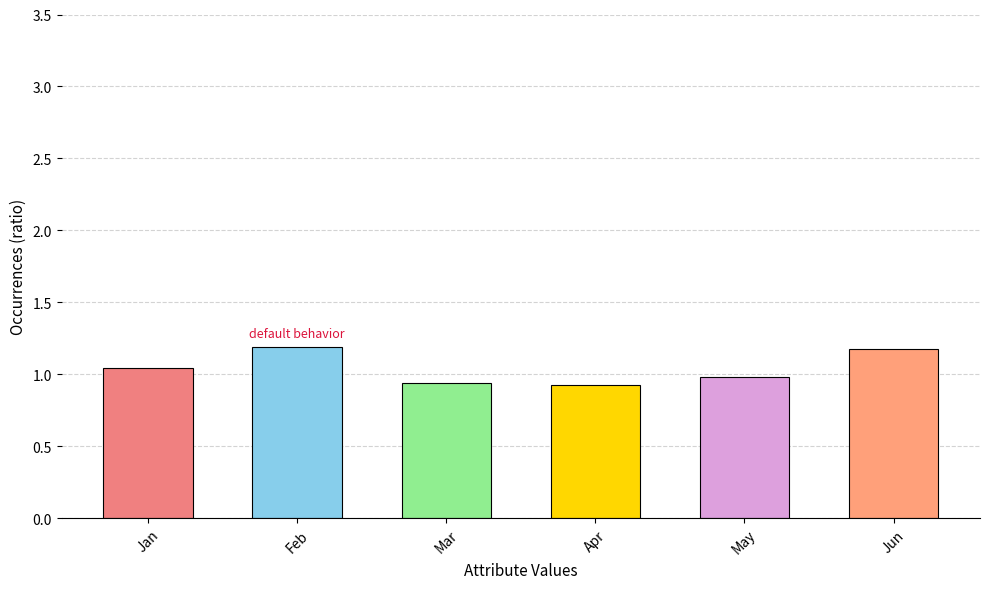

What is the greatest value displayed?

1.2